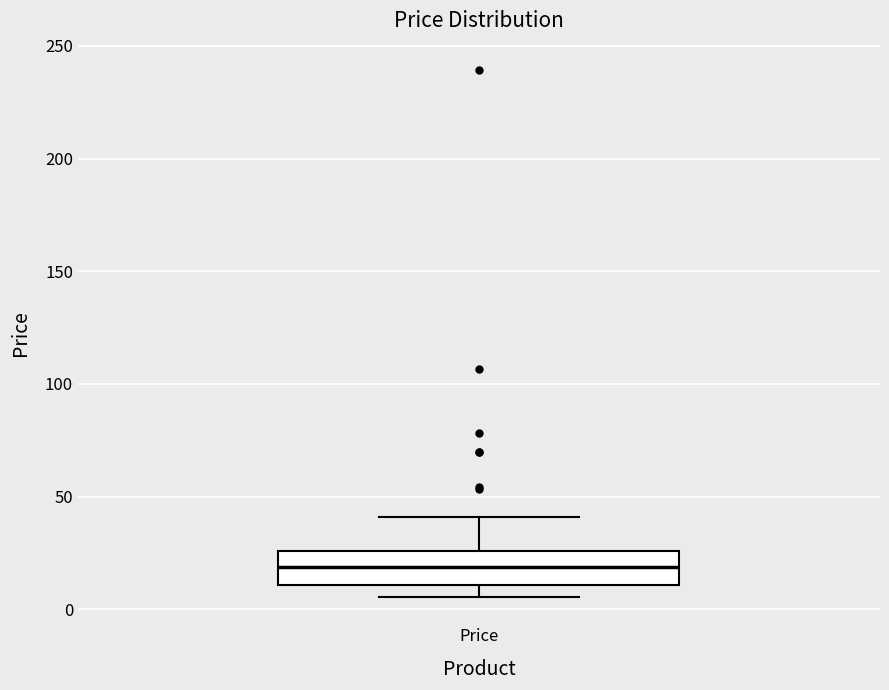

Where does the median line of the box for Price sit on the y-axis? The values are not printed on the chart, so give them approximately, as read against the axis.

20